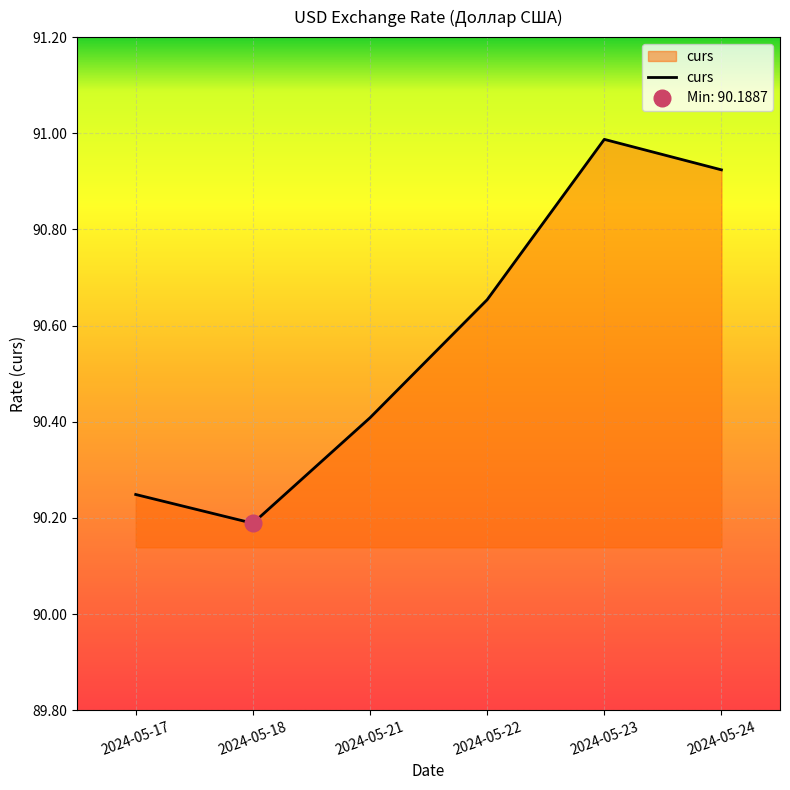

List the labels in order of value, largest first.

2024-05-23, 2024-05-24, 2024-05-22, 2024-05-21, 2024-05-17, 2024-05-18